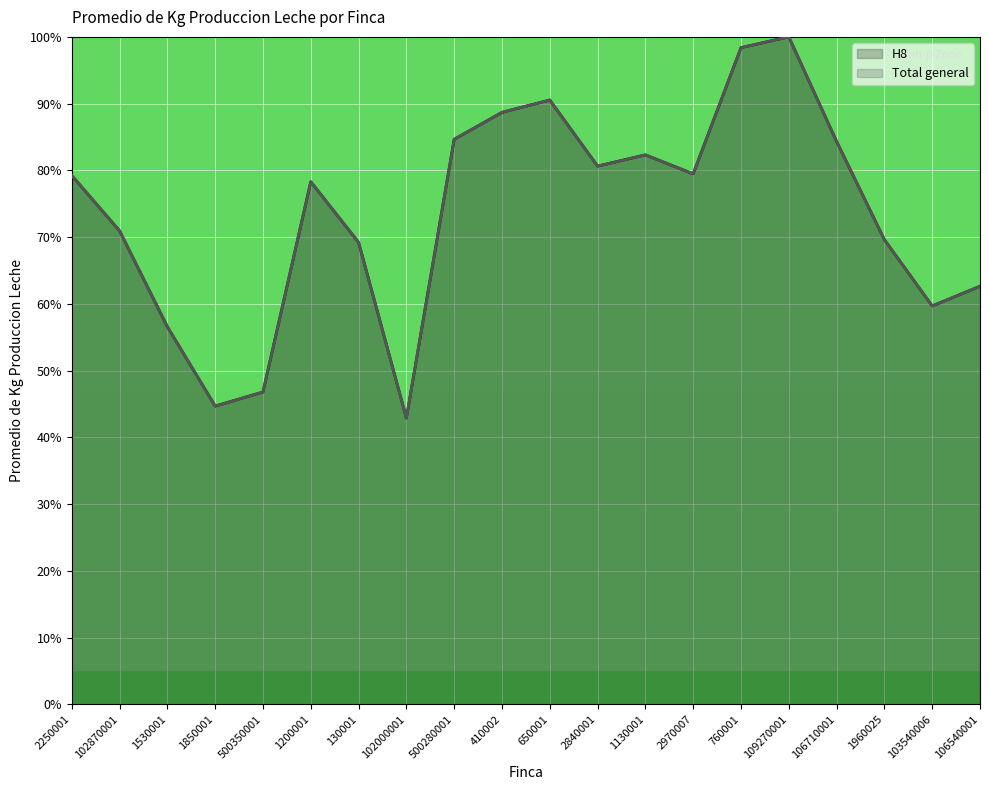

Between 500350001 and 102000001, which is larger?

500350001